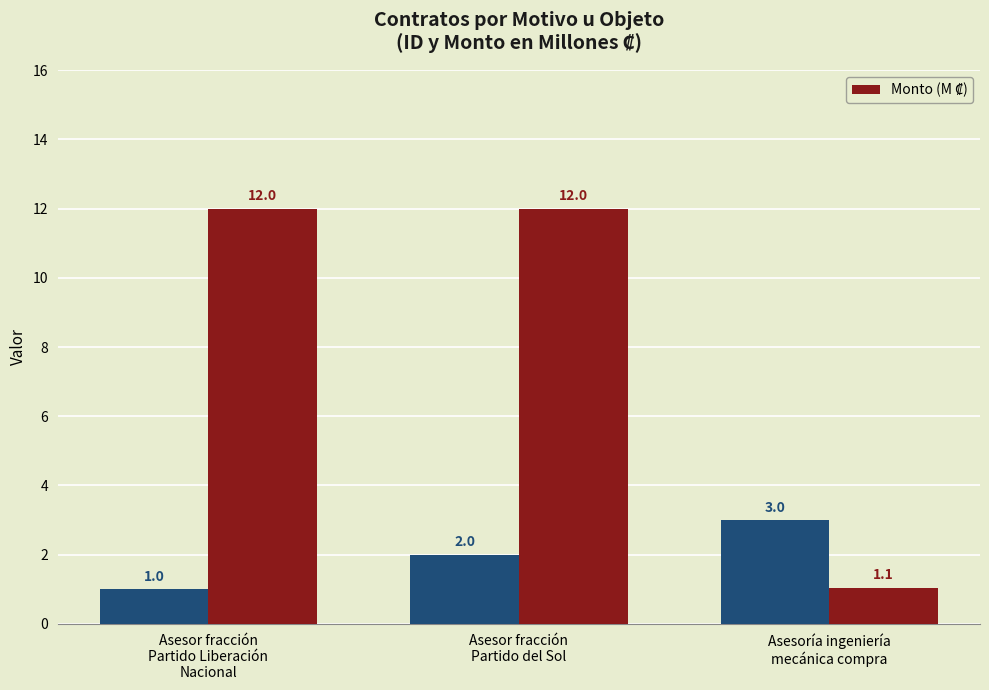

Reading right to left, transcribe all the data shown in this chart.

Asesoría ingeniería
mecánica compra=1.1	Asesor fracción
Partido del Sol=12.0	Asesor fracción
Partido Liberación
Nacional=12.0